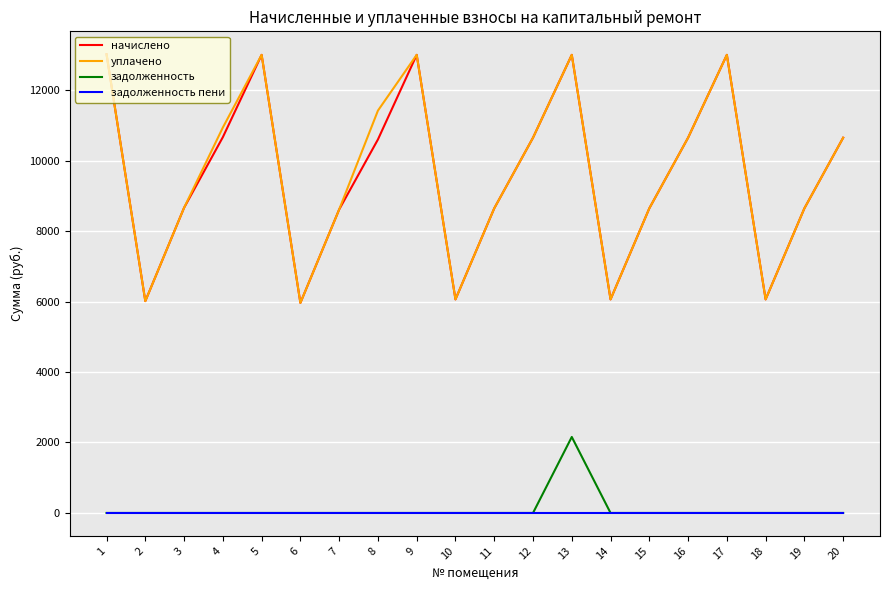

Does the chart display data point markers on the line(s)?

No